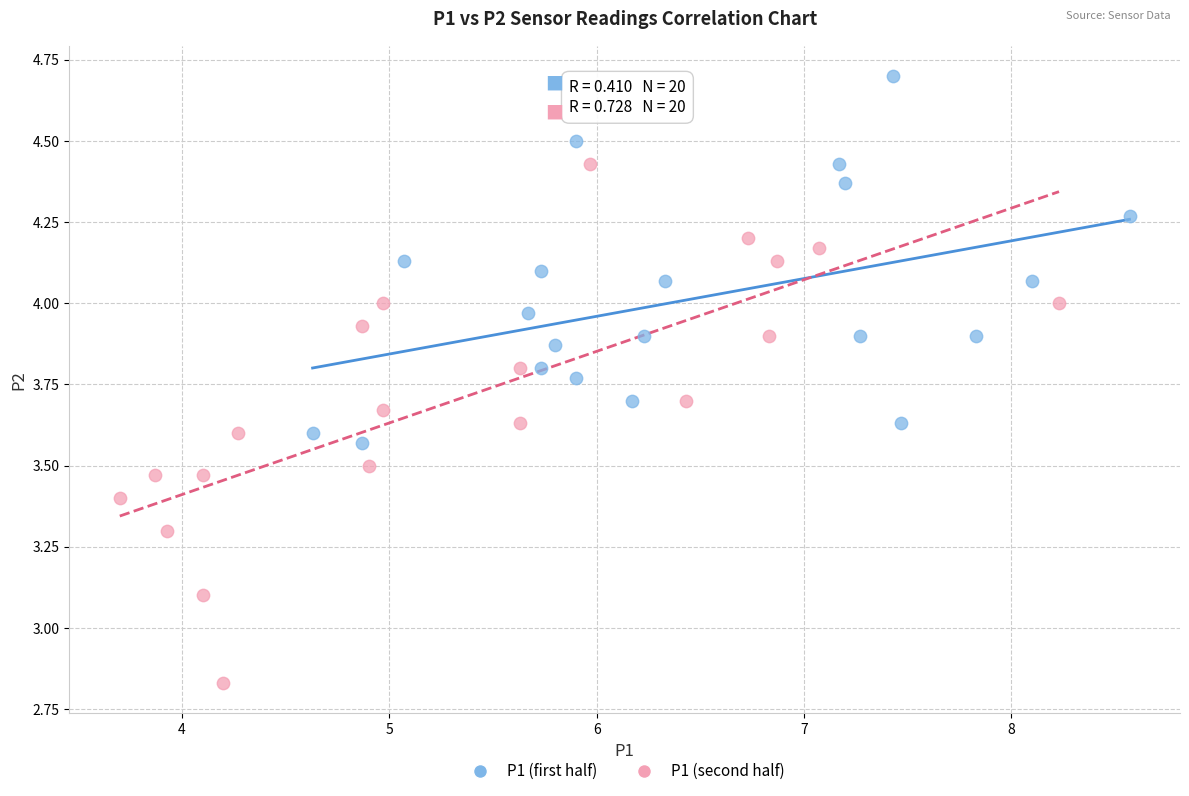

Which series has the widest spread of Y values?

P1 (second half)